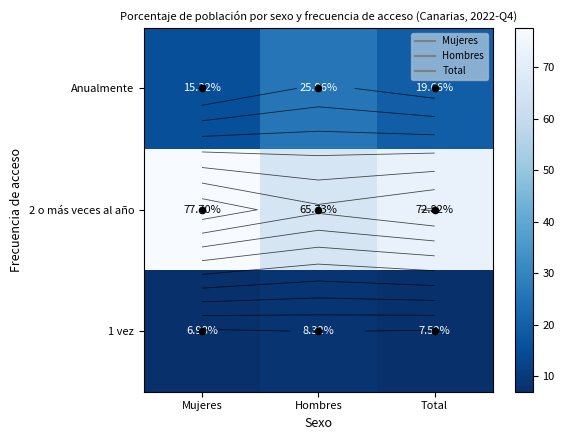

At which label does Anualmente first exceed 19?

Hombres